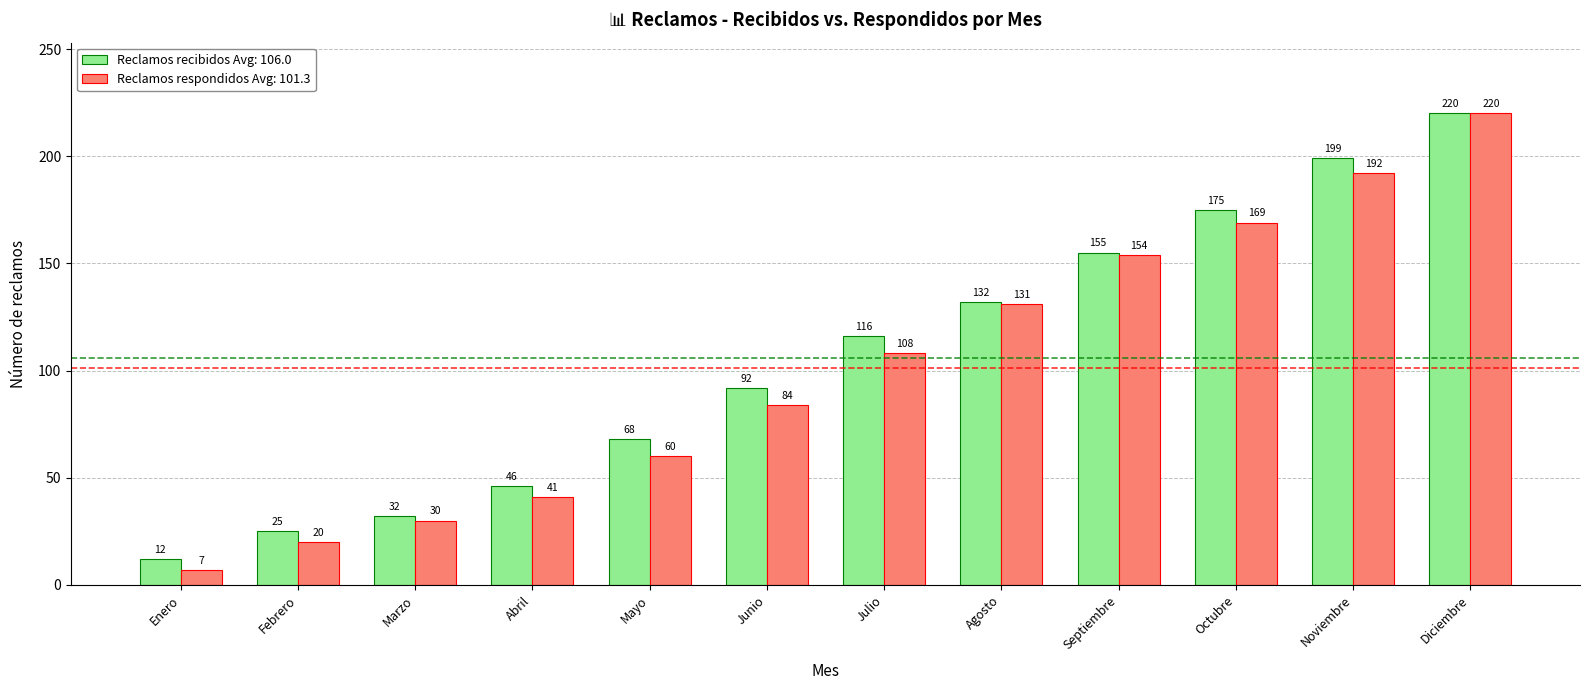

What is the spread (max minus min) of values at Noviembre?

7